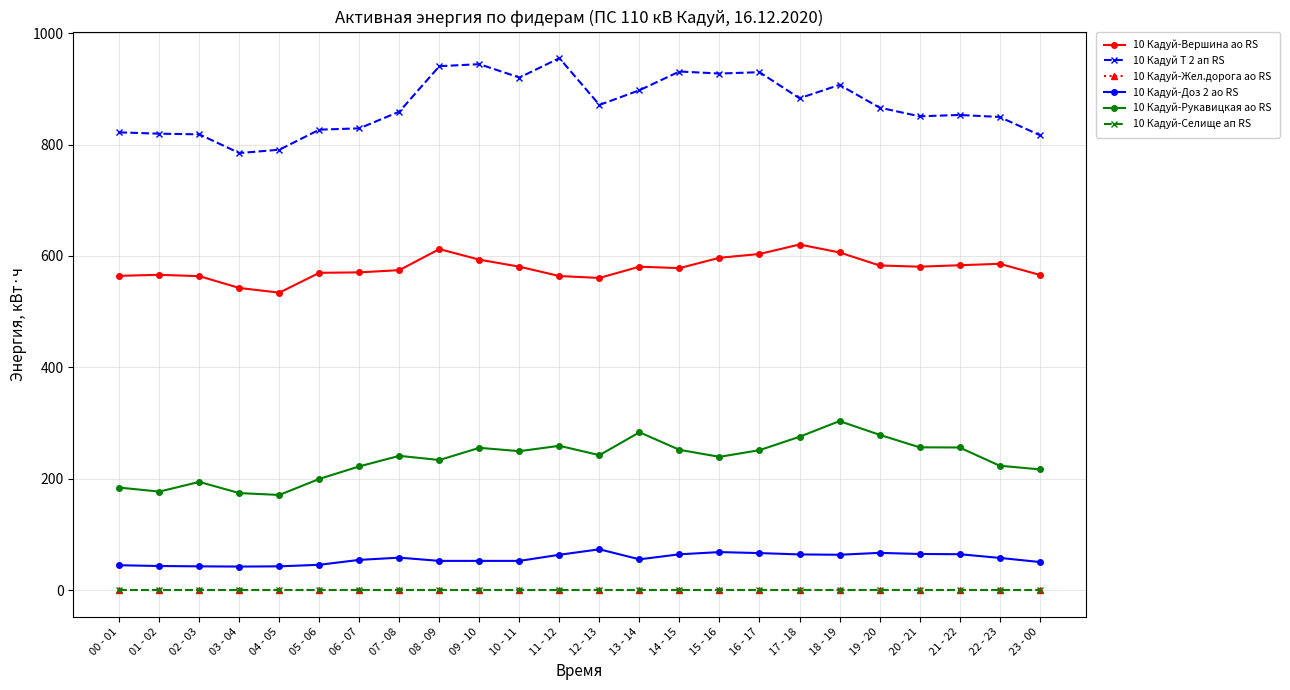

Does the chart have visible grid lines?

Yes